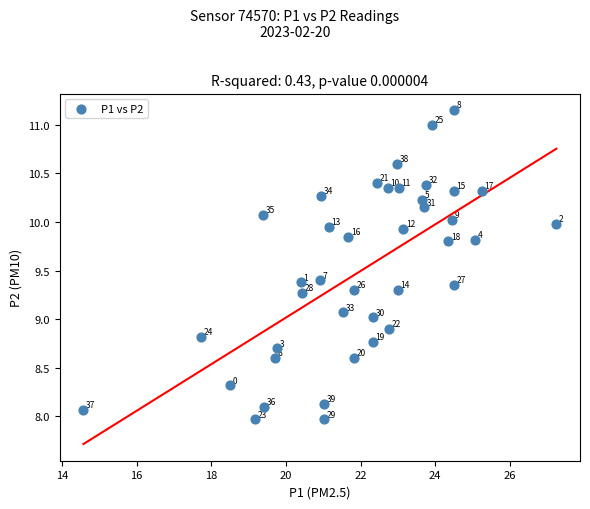

What is the range of Y values (max minus min)?

3.2